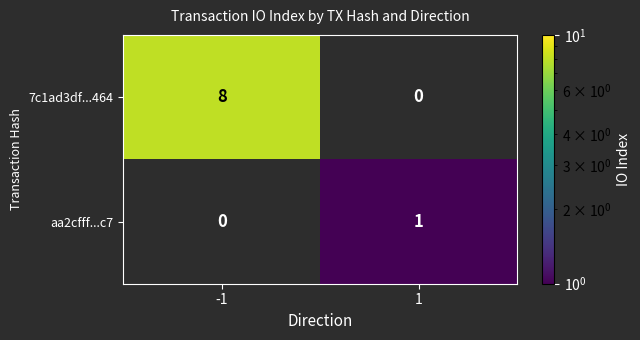

The aa2cfff...c7 series shows 1 at 1. True or false?

True